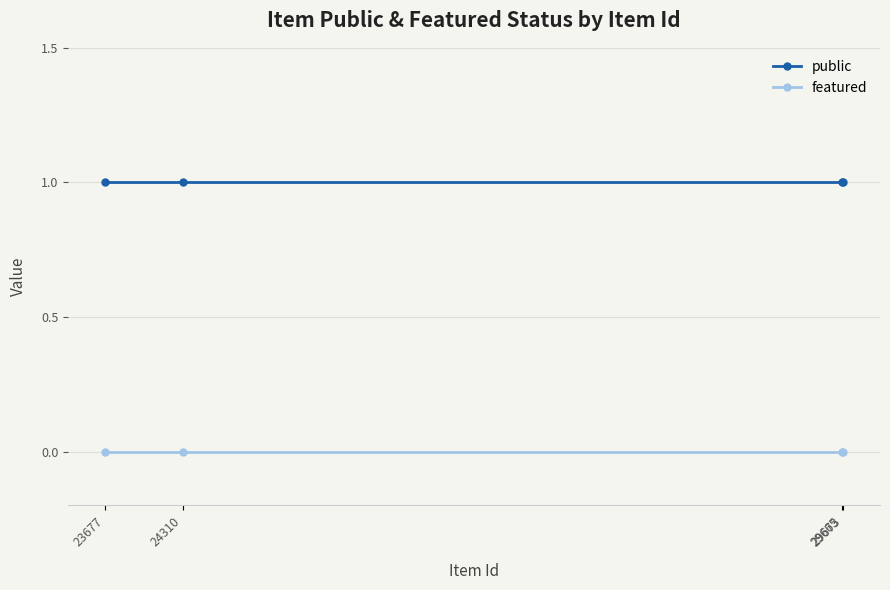

What is the sum of all public values?

4